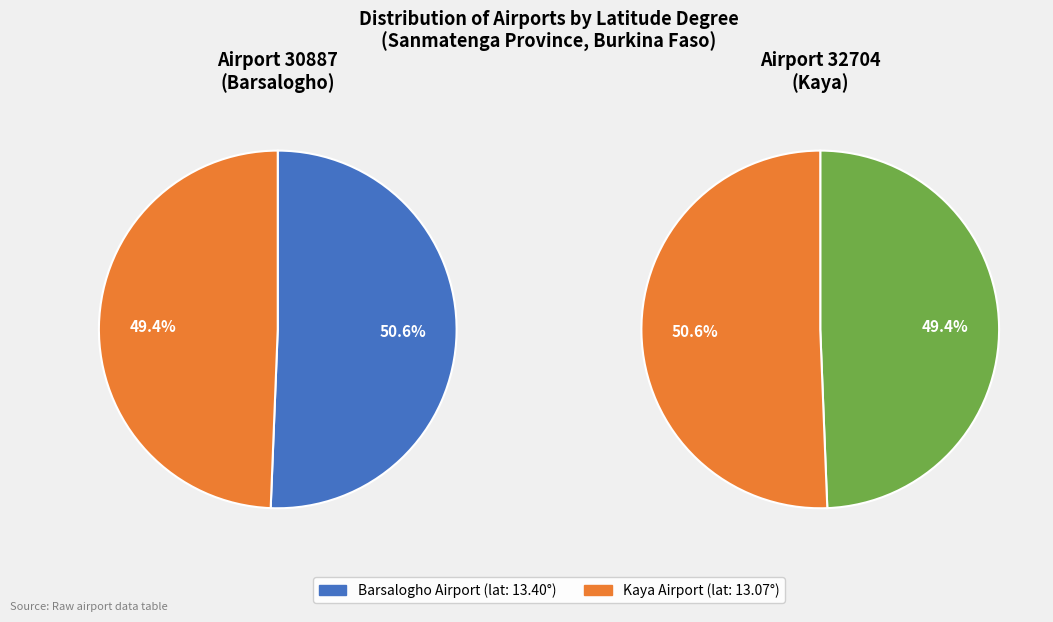

To the nearest percent, what portion does Kaya Airport (32704) represent?

49%